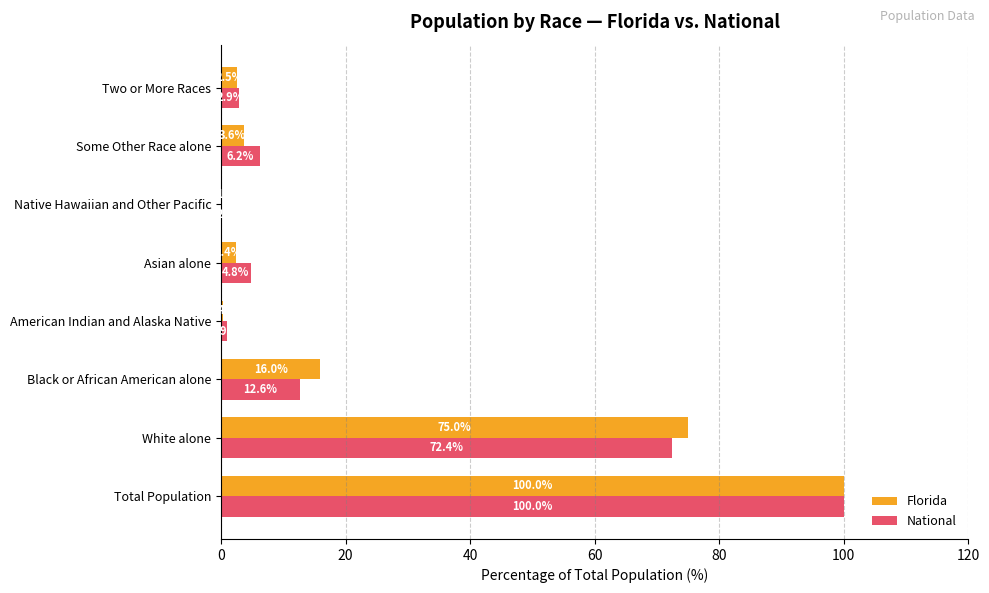

What value does the National series have at White alone?

72.4